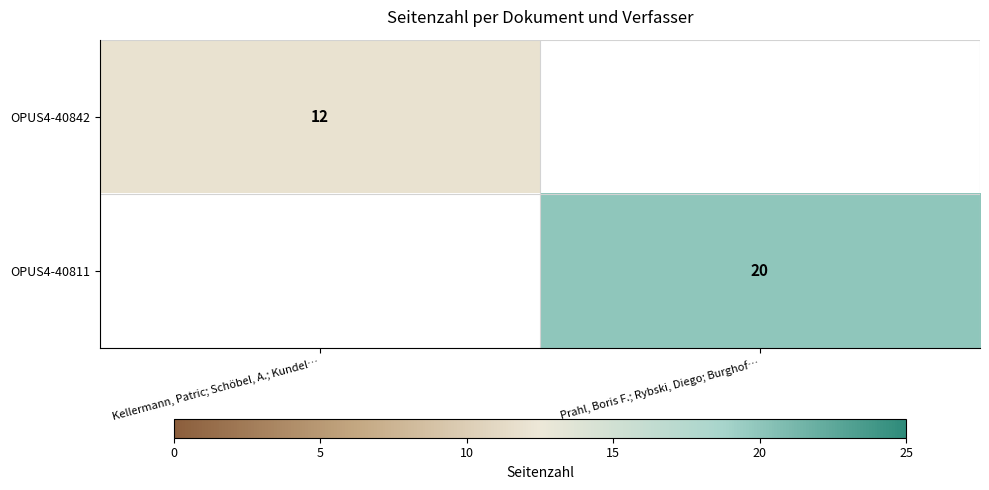

The OPUS4-40842 series shows 12 at Kellermann, Patric; Schöbel, A.; Kundel…. True or false?

True